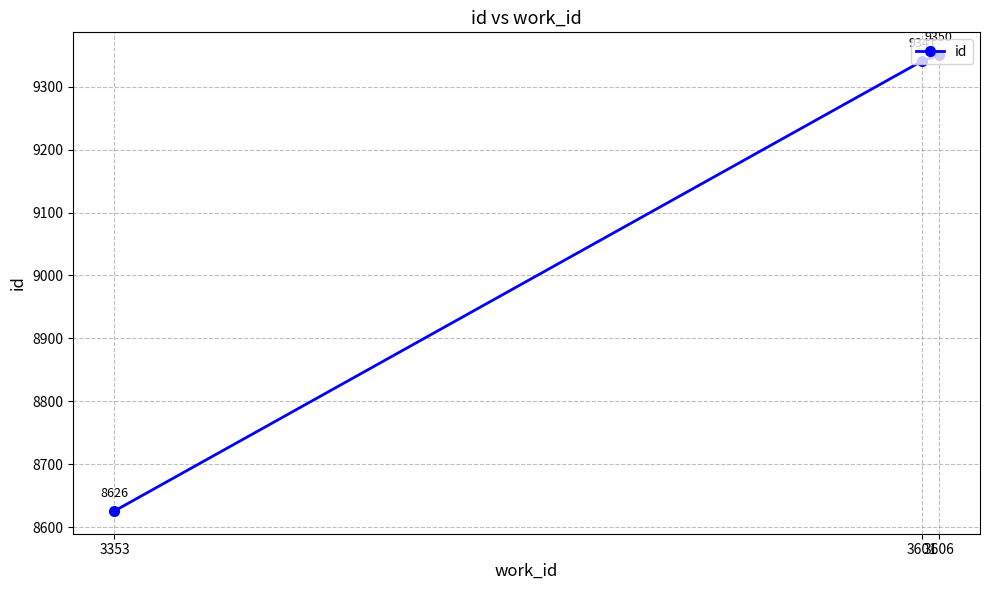

Count the number of data series in this chart.

1